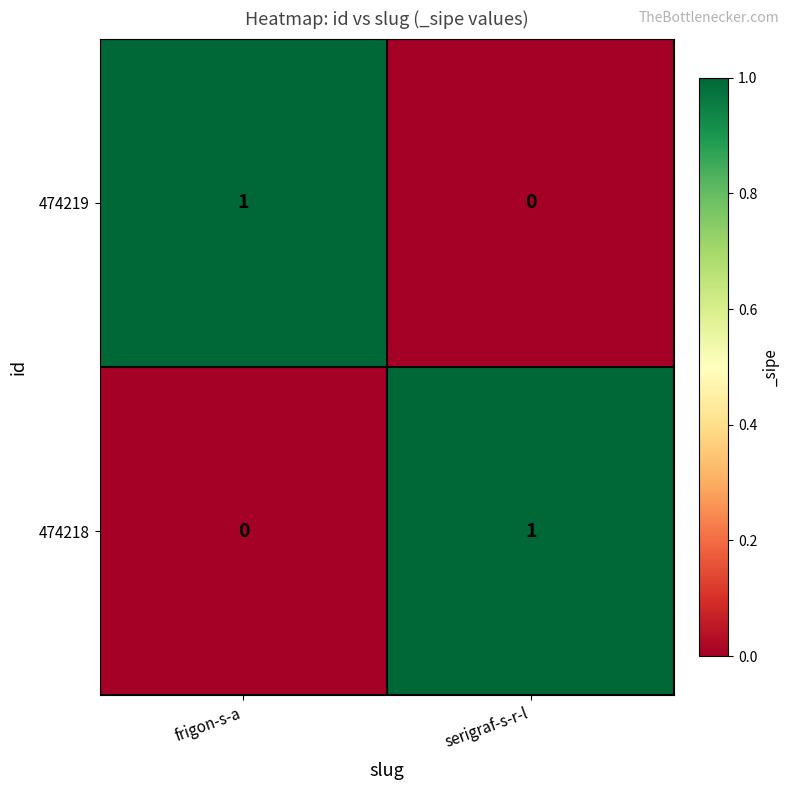

Reading left to right, list all the values displayed in this chart.

474219: 1	0
474218: 0	1